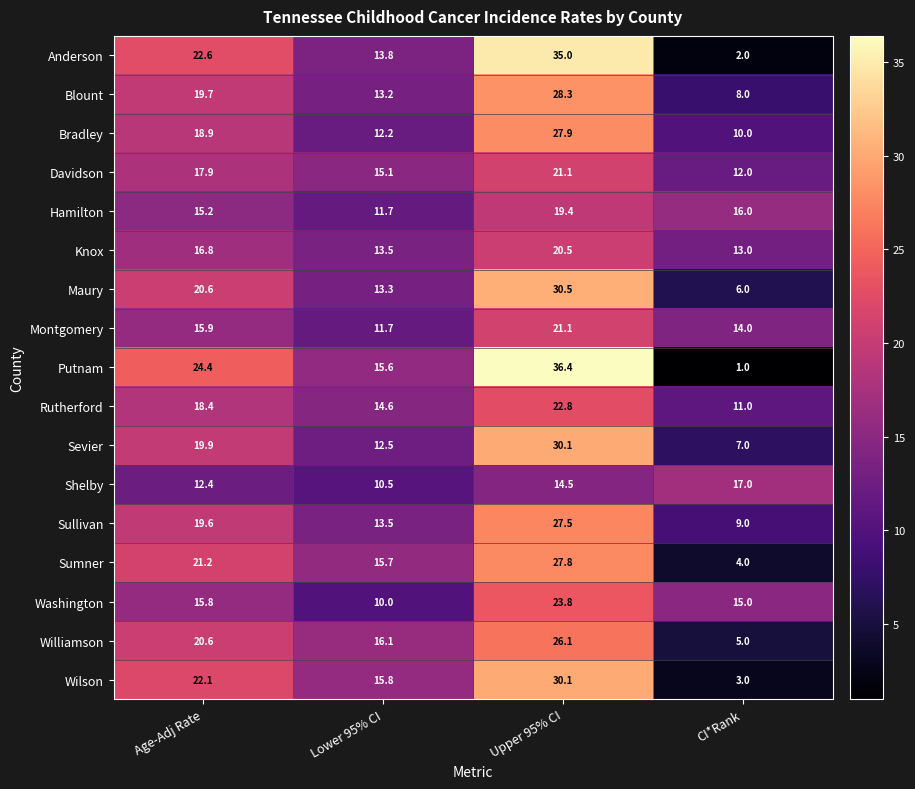

What is the maximum value shown in the chart?

36.4